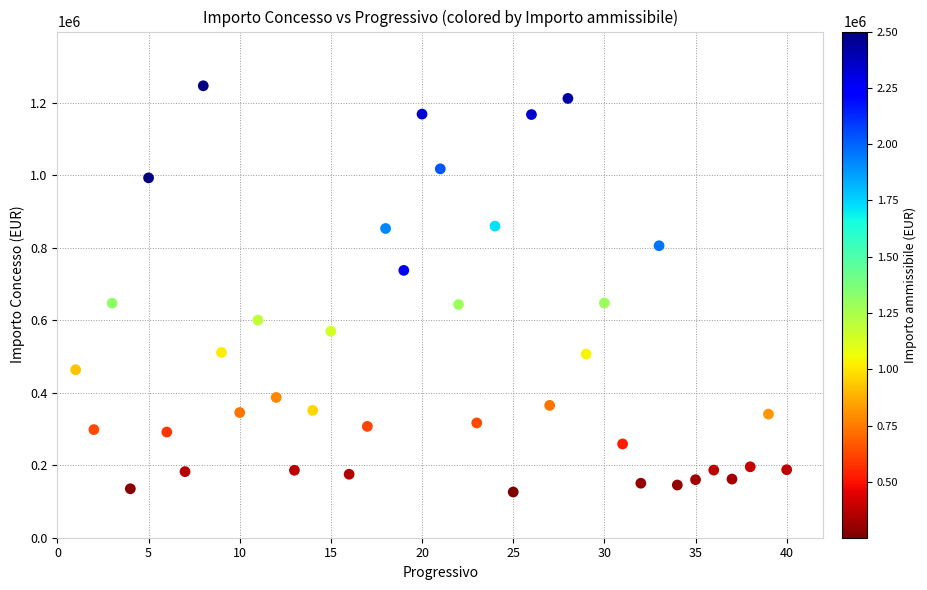

What is the range of X values (max minus min)?

39.0